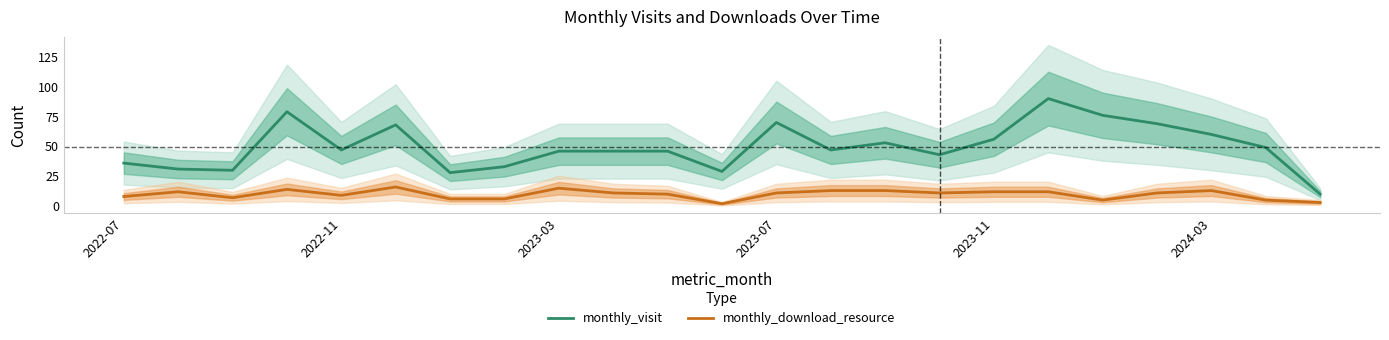

True or false: monthly_download_resource and monthly_visit intersect in this chart.

False